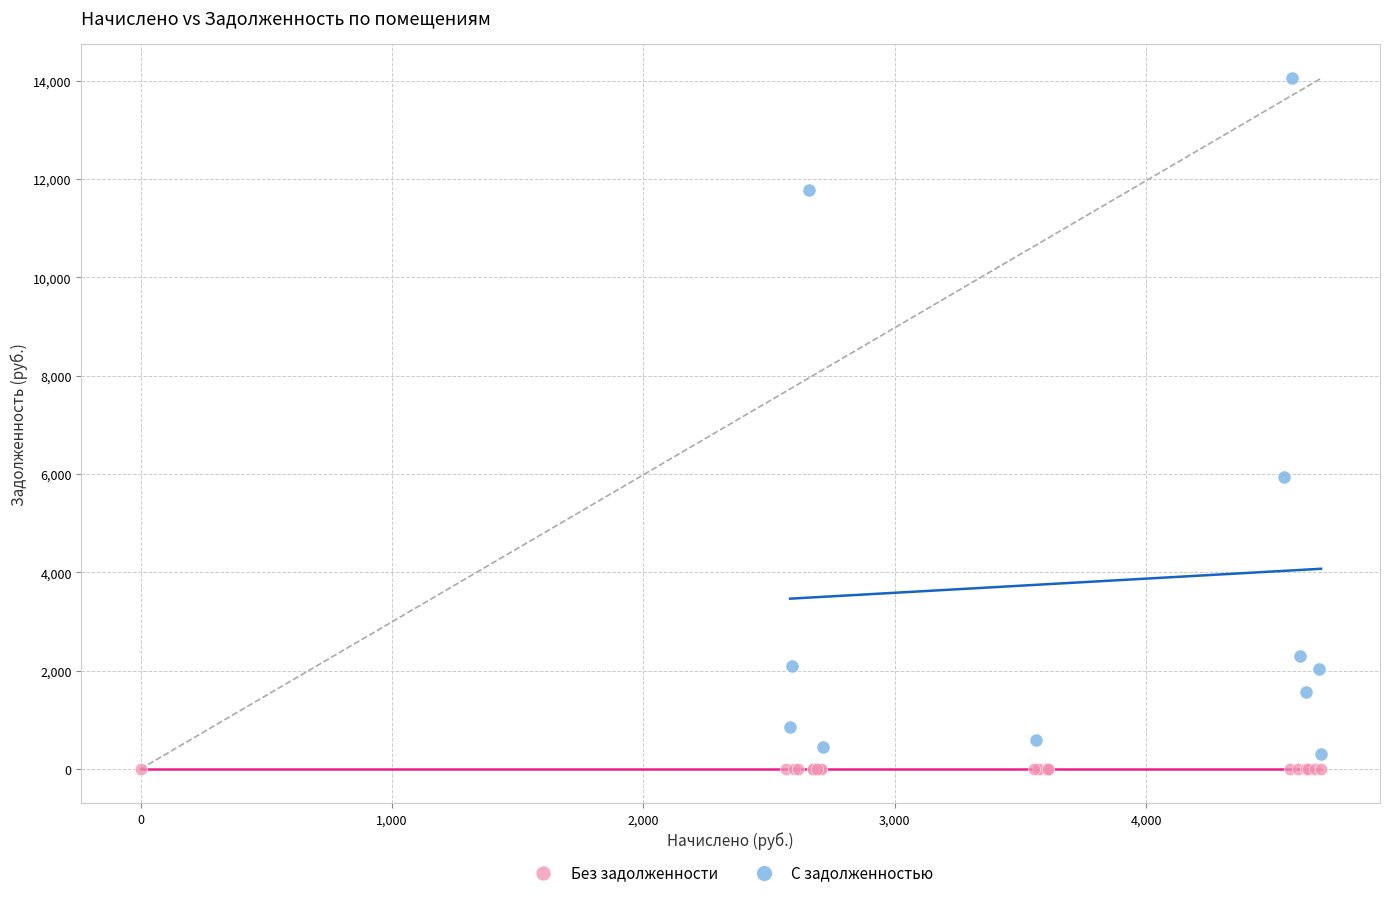

Which series reaches the maximum Y coordinate?

С задолженностью